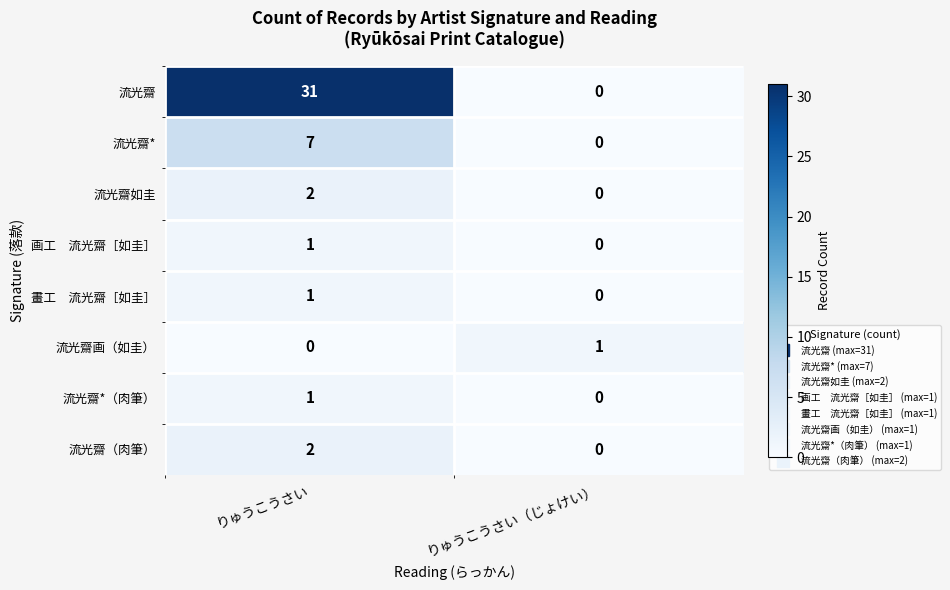

True or false: 流光齋（肉筆） has a value of 2 at りゅうこうさい.

True